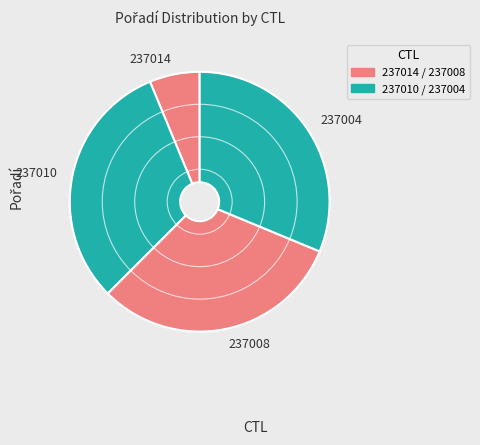

Count the number of slices in the pie.

4